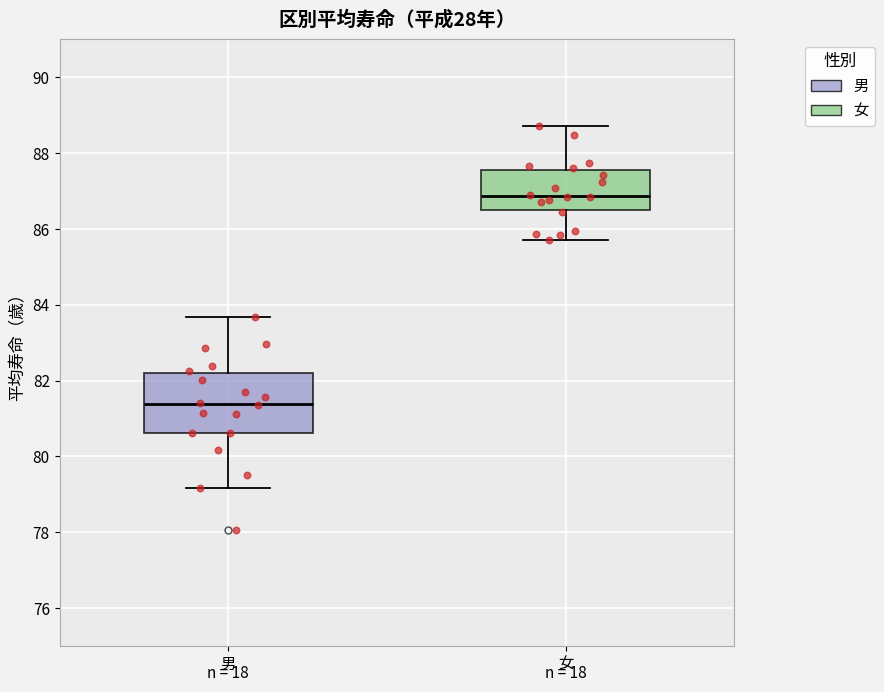

Where does the lower whisker of the box for 女 end on the y-axis? The values are not printed on the chart, so give them approximately, as read against the axis.

85.8